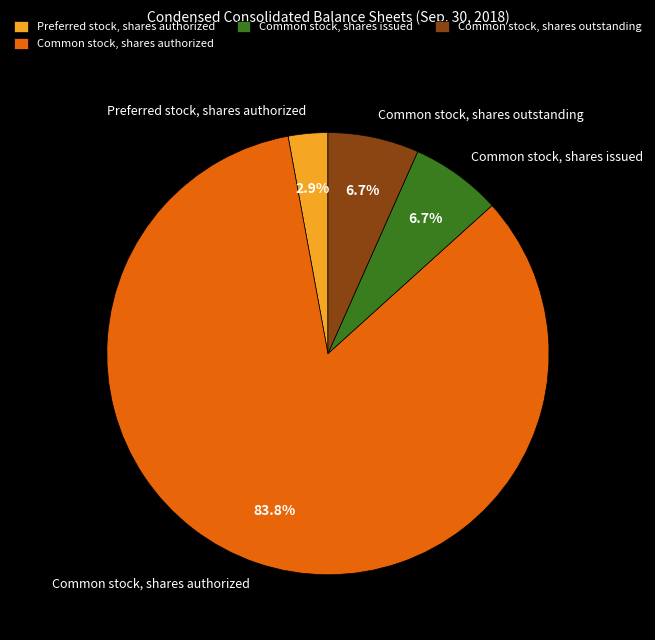

How much of the chart is everything except Common stock, shares issued?

93.3%